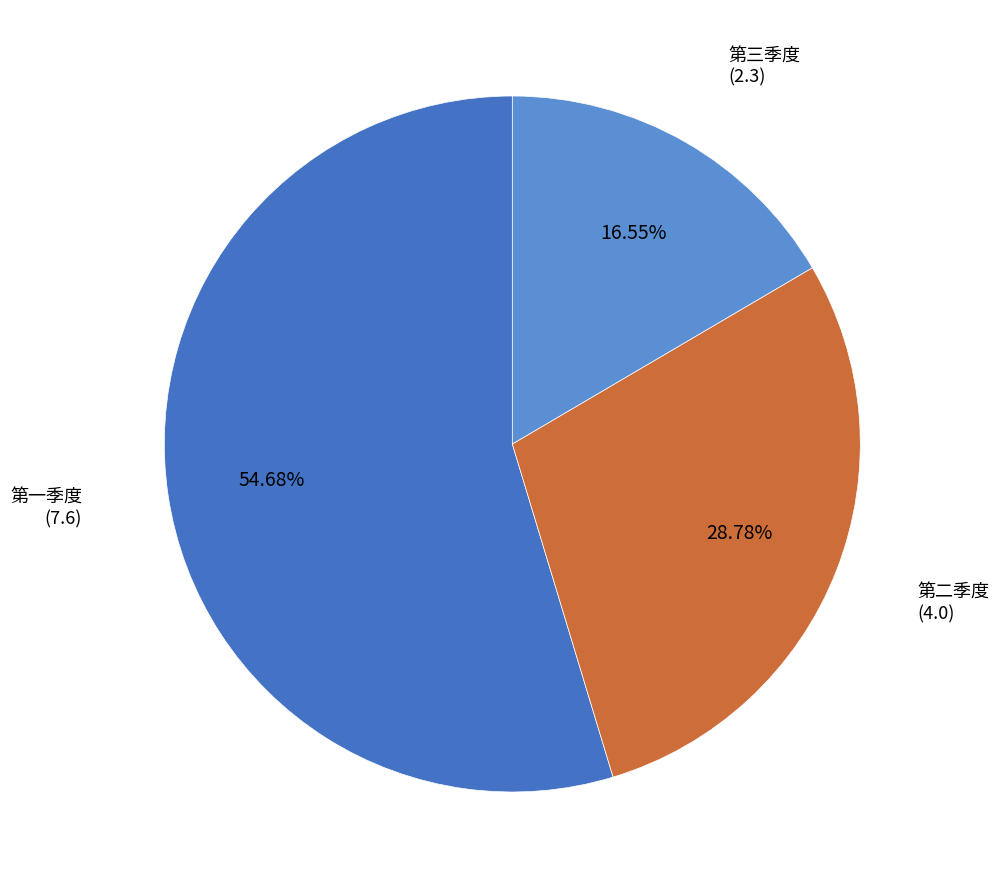

Do 第一季度 and 第二季度 together represent more than half of the pie?

Yes